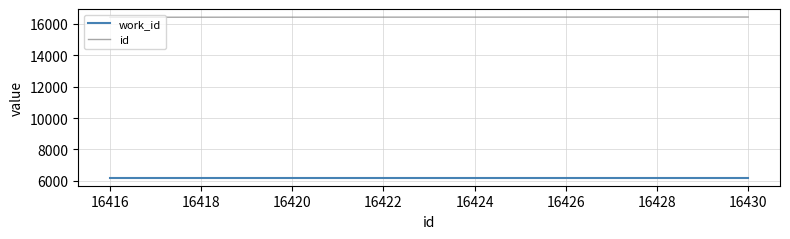

List the series in order of their peak value, highest first.

id, work_id